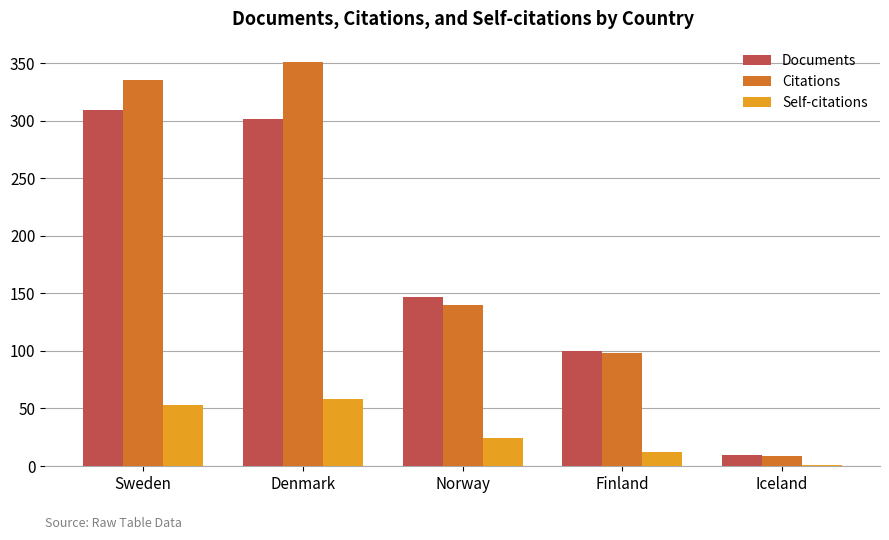

What is the highest value of the Citations series?

351